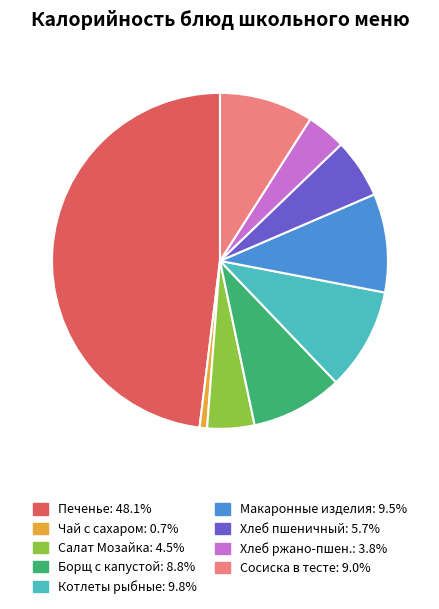

Is there a majority slice in this chart?

No